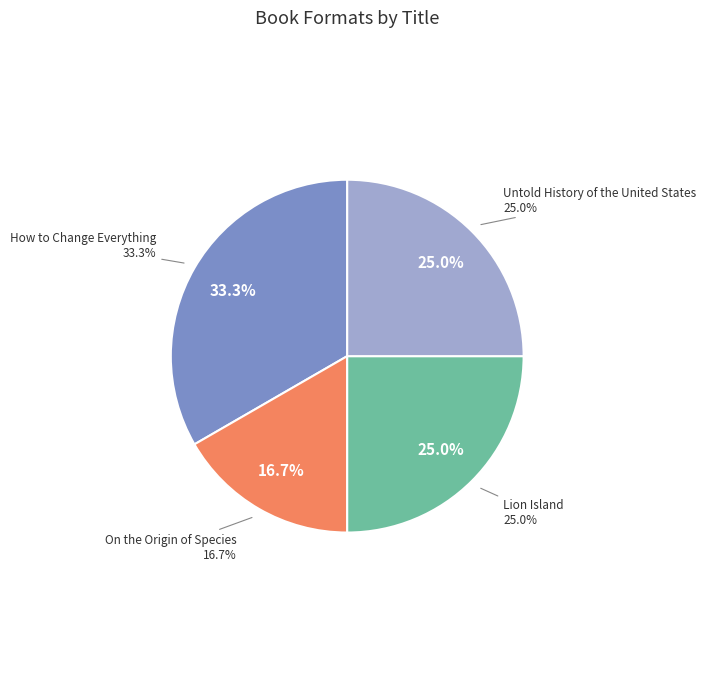

Count the number of slices in the pie.

4